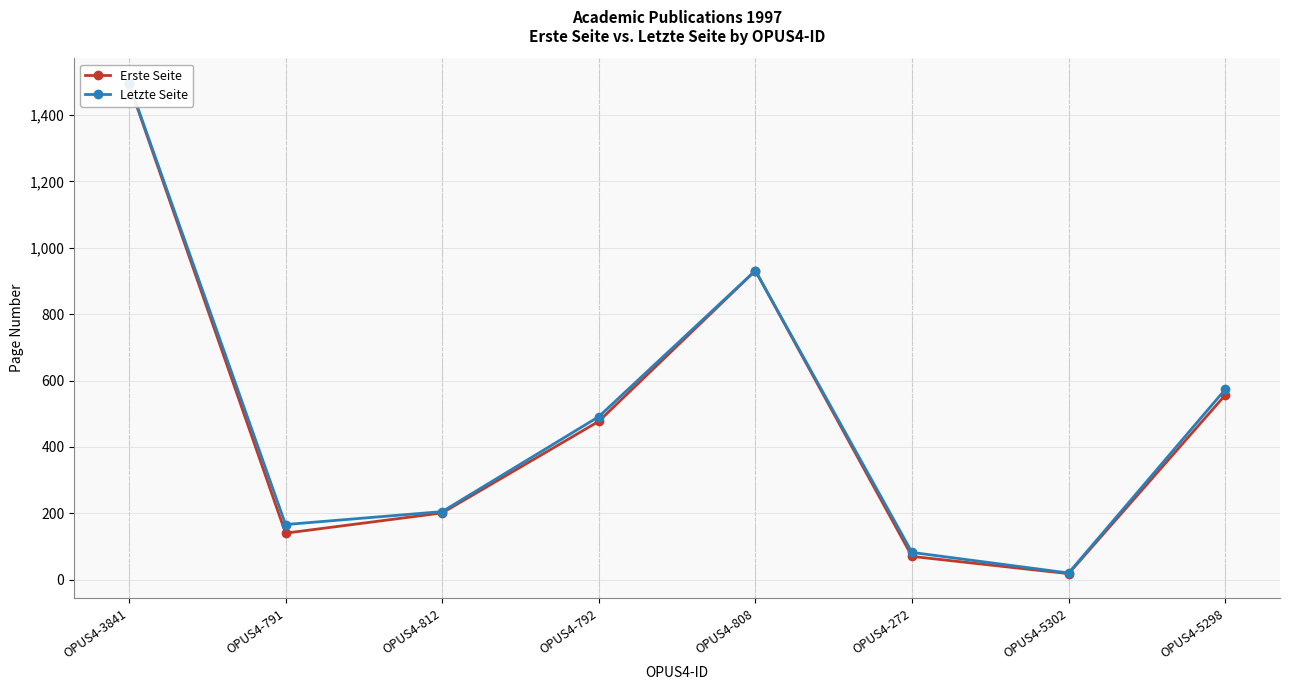

True or false: Erste Seite and Letzte Seite intersect in this chart.

False